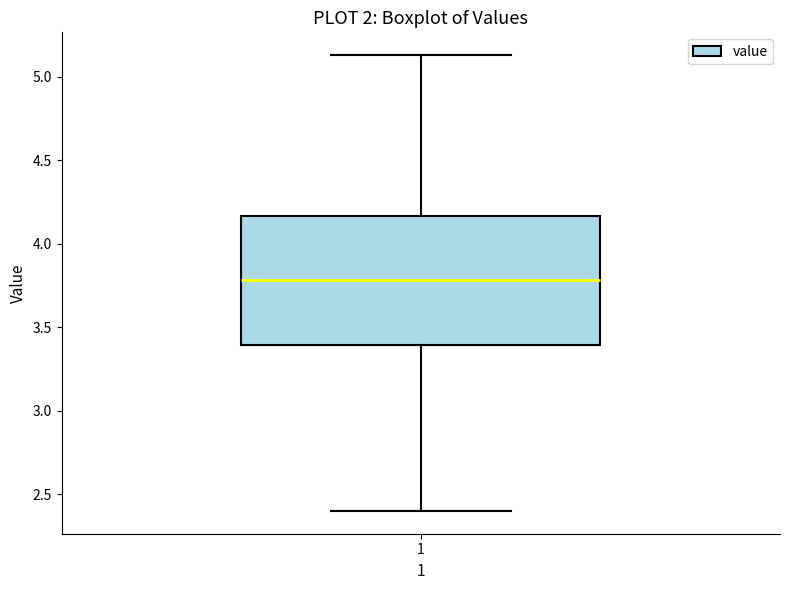

Read this box plot against the y-axis: the position of the median line, the range covered by the box, and the ends of both whiskers. The values are not printed on the chart, so give them approximately, as read against the axis.

median 3.80, box 3.40 to 4.15, whiskers 2.40 to 5.15